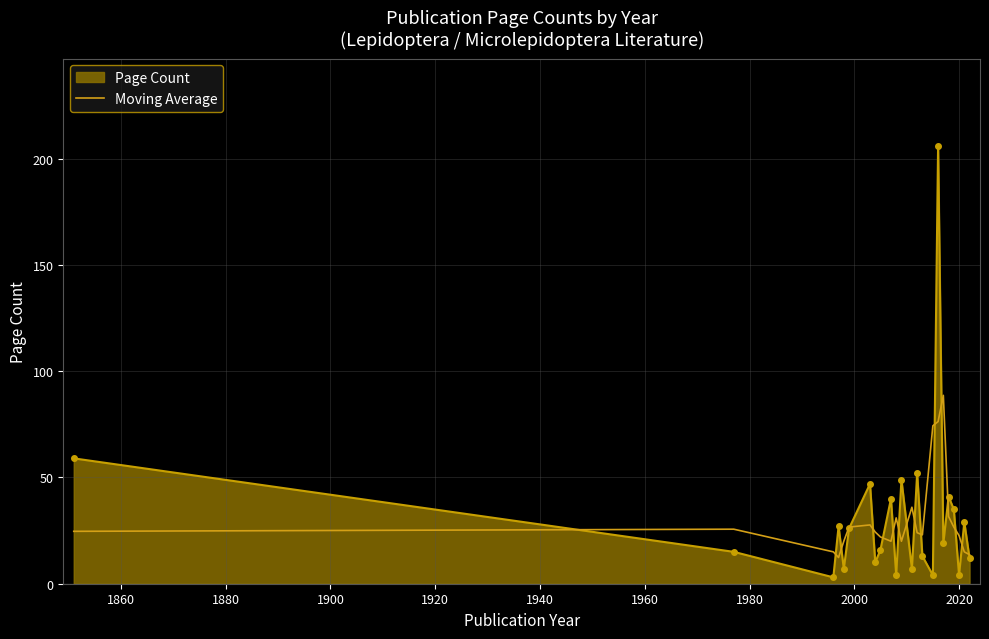

What is the maximum value for Page Count?

206.0